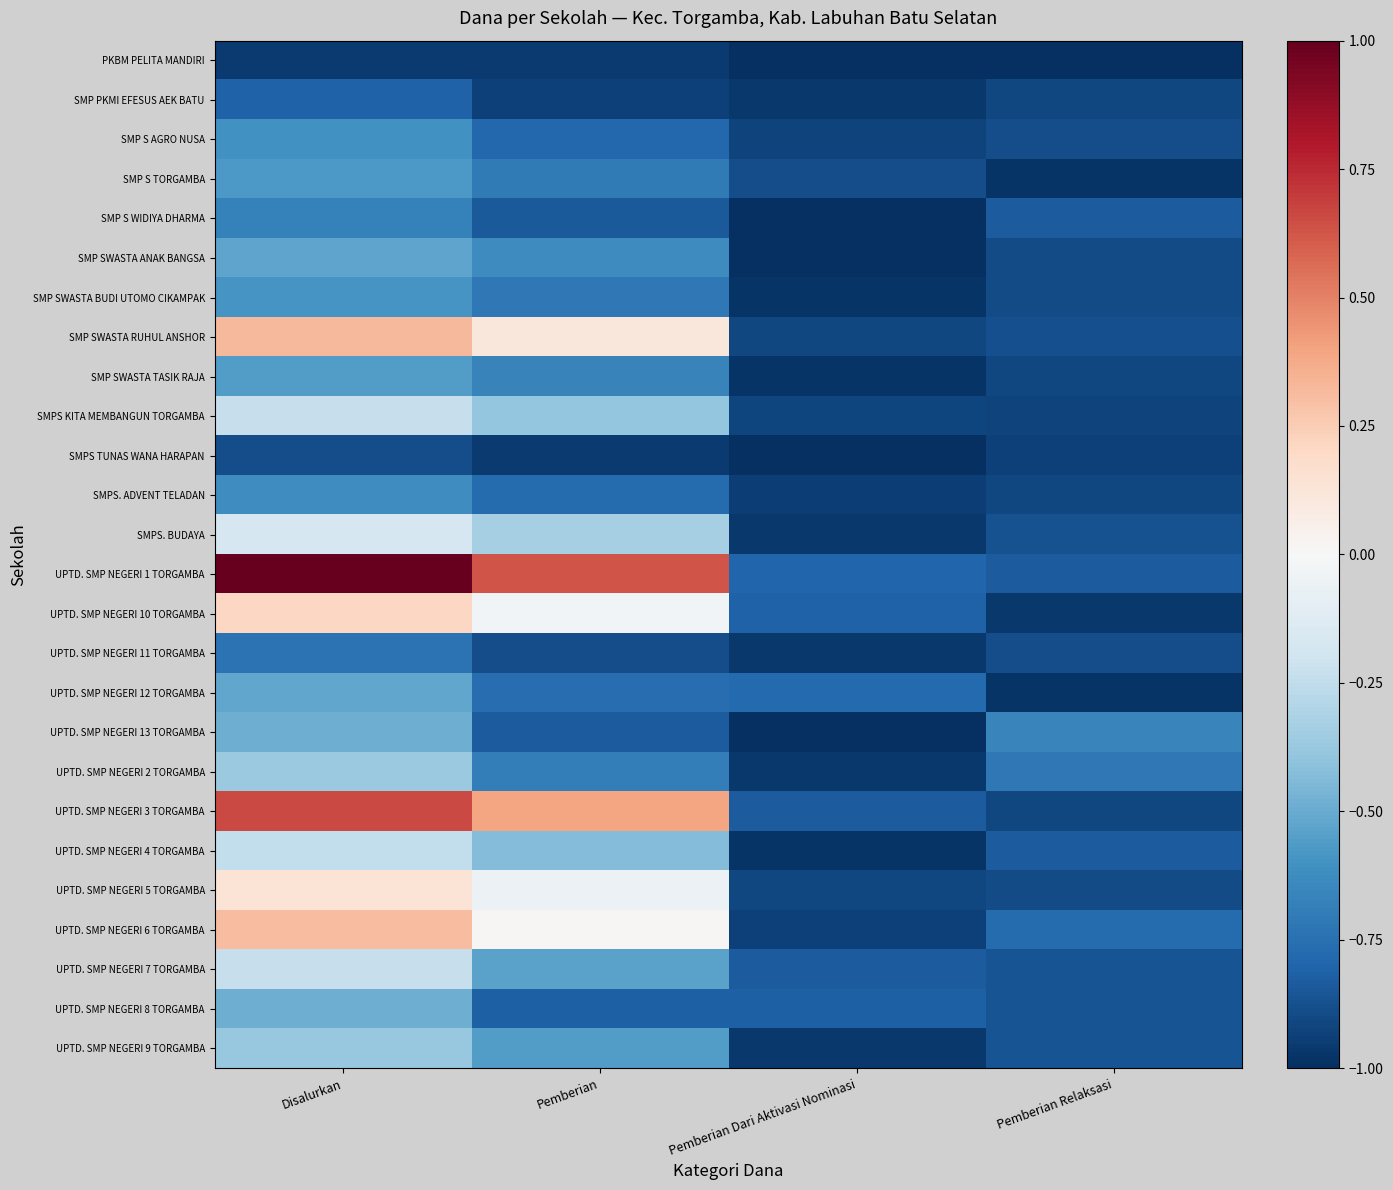

At how many categories does at least one series exceed 0?

2